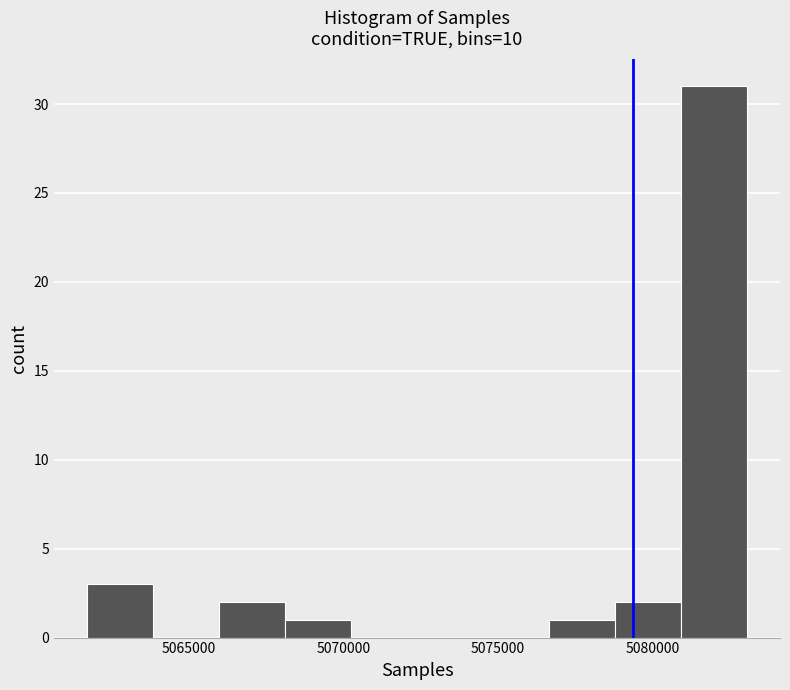

Which range on the x-axis has the tallest bar?

5081000 to 5083000